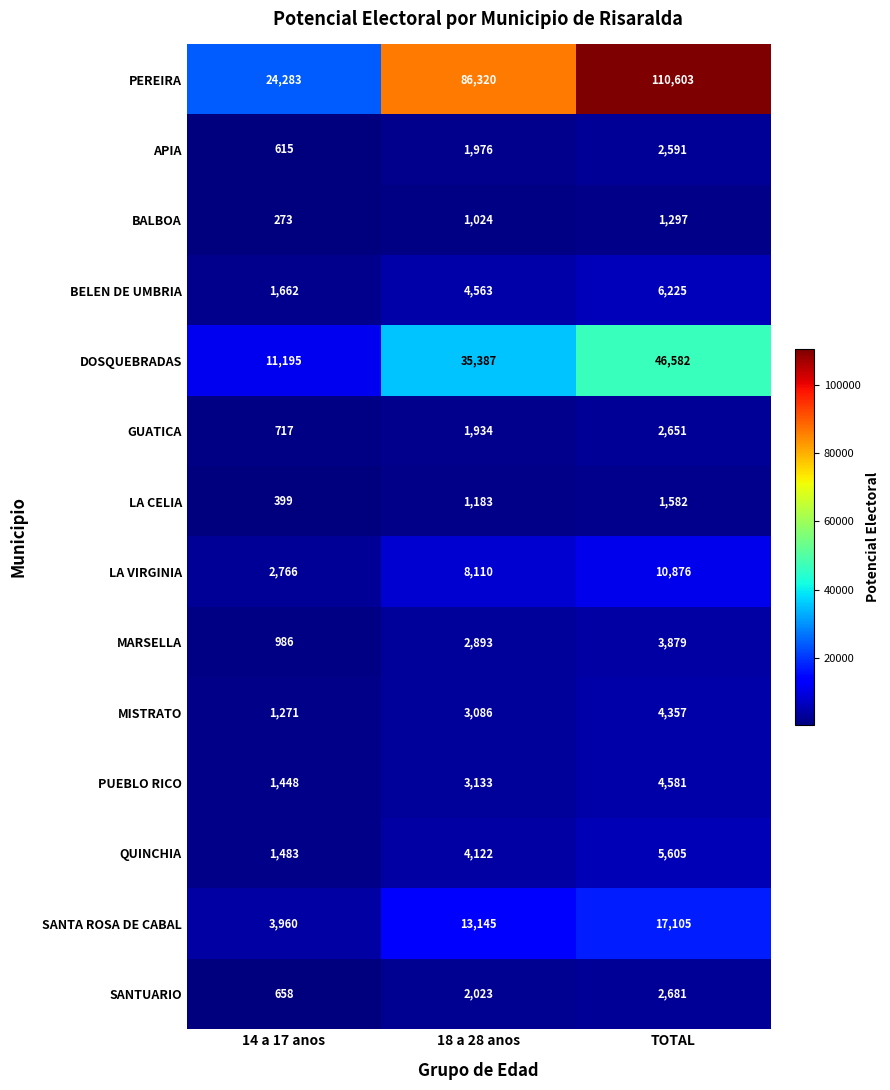

At 18 a 28 anos, list the series in order from largest to smallest.

PEREIRA, DOSQUEBRADAS, SANTA ROSA DE CABAL, LA VIRGINIA, BELEN DE UMBRIA, QUINCHIA, PUEBLO RICO, MISTRATO, MARSELLA, SANTUARIO, APIA, GUATICA, LA CELIA, BALBOA